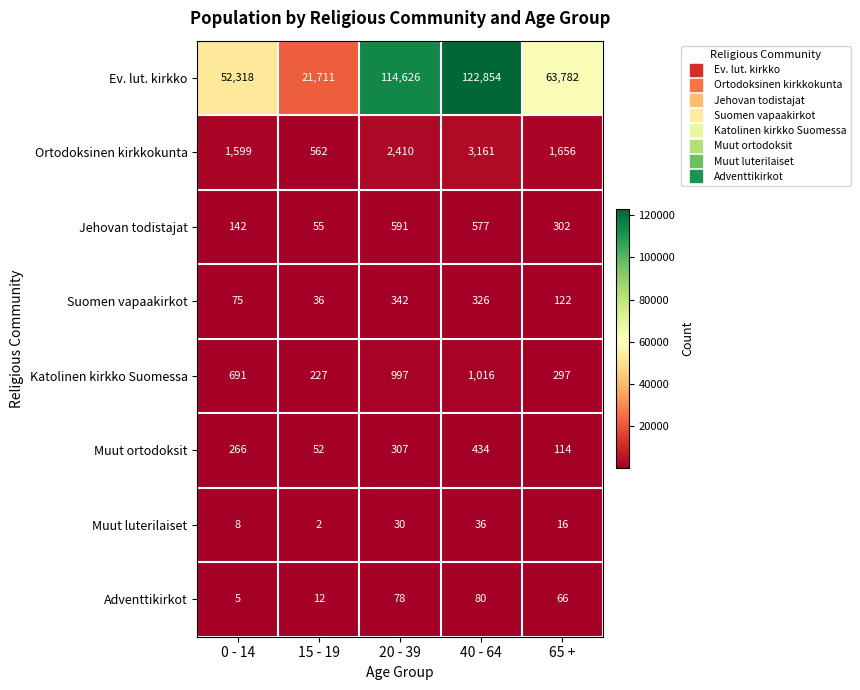

List the series in order of their peak value, lowest first.

Muut luterilaiset, Adventtikirkot, Suomen vapaakirkot, Muut ortodoksit, Jehovan todistajat, Katolinen kirkko Suomessa, Ortodoksinen kirkkokunta, Ev. lut. kirkko